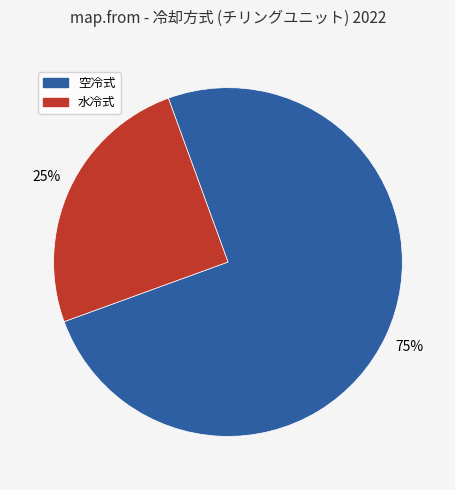

Which has a higher value, 水冷式 or 空冷式?

空冷式